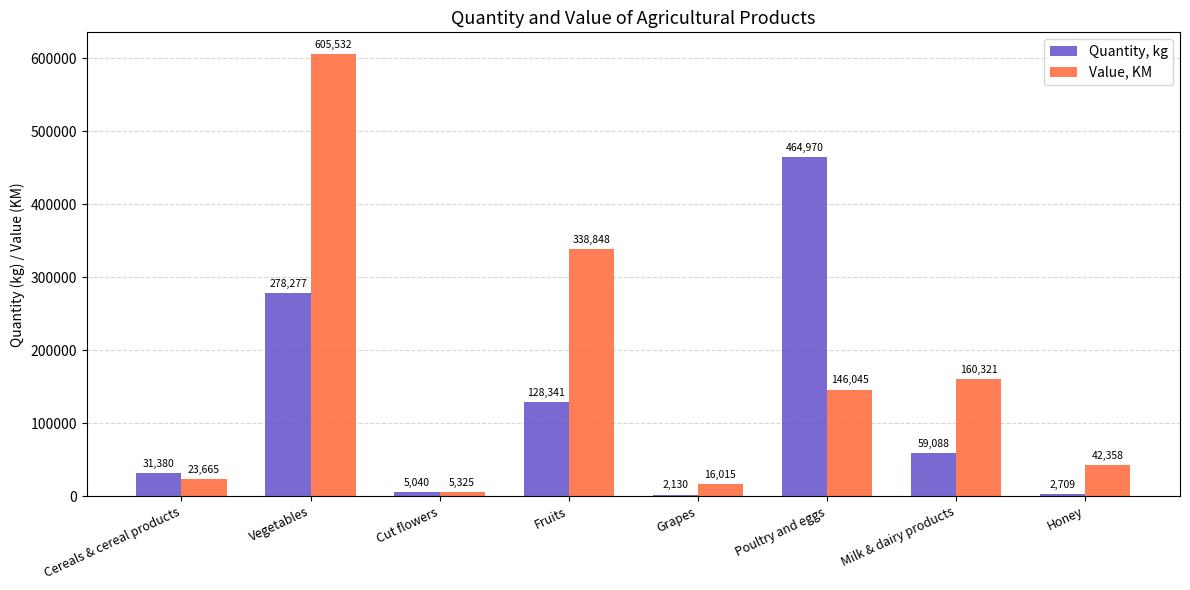

What is the difference between the Value, KM values at Grapes and Vegetables?

589517